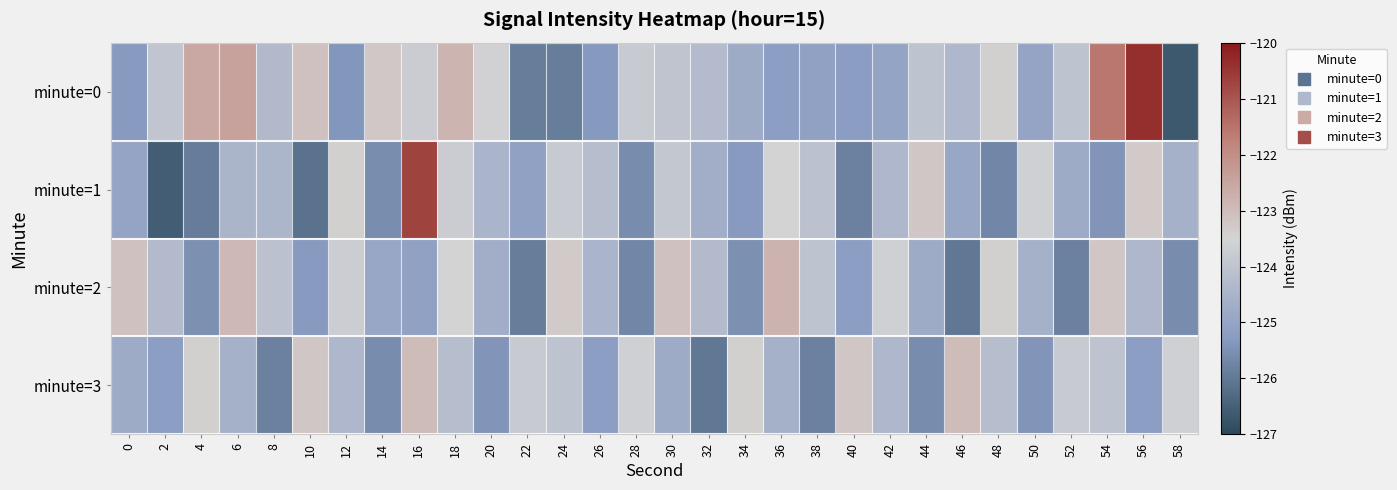

Reading right to left, transcribe all the data shown in this chart.

minute=0: 58=-126.7	56=-120.4	54=-121.6	52=-124.0	50=-125.0	48=-123.4	46=-124.4	44=-124.0	42=-125.0	40=-125.2	38=-125.1	36=-125.2	34=-124.8	32=-124.3	30=-124.0	28=-123.8	26=-125.3	24=-125.9	22=-125.9	20=-123.6	18=-122.8	16=-123.7	14=-123.3	12=-125.4	10=-123.1	8=-124.3	6=-122.4	4=-122.5	2=-124.0	0=-125.3
minute=1: 58=-124.6	56=-123.3	54=-125.4	52=-124.8	50=-123.6	48=-125.7	46=-124.9	44=-123.2	42=-124.4	40=-125.8	38=-124.1	36=-123.5	34=-125.3	32=-124.7	30=-123.9	28=-125.6	26=-124.2	24=-123.8	22=-125.1	20=-124.5	18=-123.7	16=-120.7	14=-125.6	12=-123.4	10=-126.1	8=-124.4	6=-124.5	4=-125.9	2=-126.5	0=-125.0
minute=2: 58=-125.6	56=-124.4	54=-123.2	52=-125.8	50=-124.6	48=-123.4	46=-126.0	44=-124.8	42=-123.6	40=-125.2	38=-124.0	36=-122.8	34=-125.5	32=-124.3	30=-123.1	28=-125.7	26=-124.5	24=-123.3	22=-125.9	20=-124.7	18=-123.5	16=-125.1	14=-124.9	12=-123.7	10=-125.3	8=-124.1	6=-122.9	4=-125.5	2=-124.3	0=-123.1
minute=3: 58=-123.6	56=-125.2	54=-124.0	52=-123.8	50=-125.4	48=-124.2	46=-123.0	44=-125.6	42=-124.4	40=-123.2	38=-125.8	36=-124.6	34=-123.4	32=-126.0	30=-124.8	28=-123.6	26=-125.2	24=-124.0	22=-123.8	20=-125.4	18=-124.2	16=-123.0	14=-125.6	12=-124.4	10=-123.2	8=-125.8	6=-124.6	4=-123.4	2=-125.2	0=-124.8